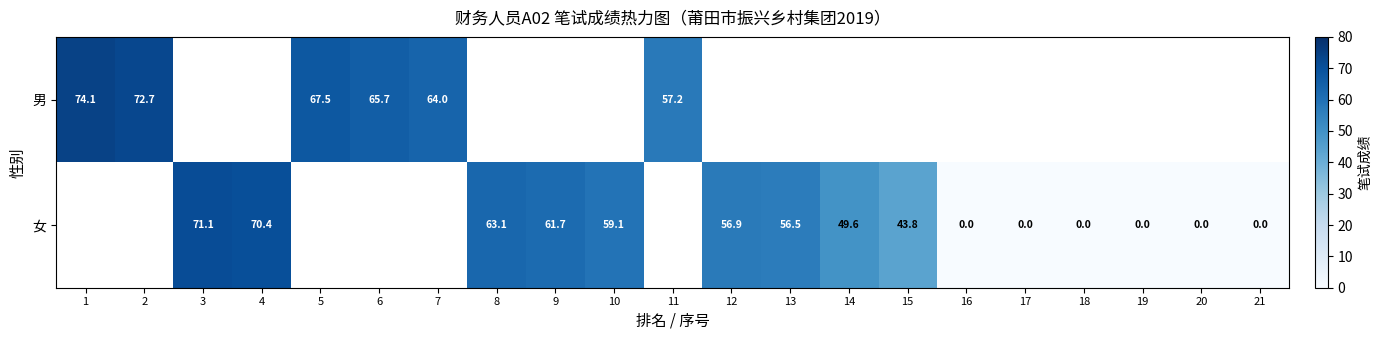

The value of 女 at 15 is 61.4. True or false?

False